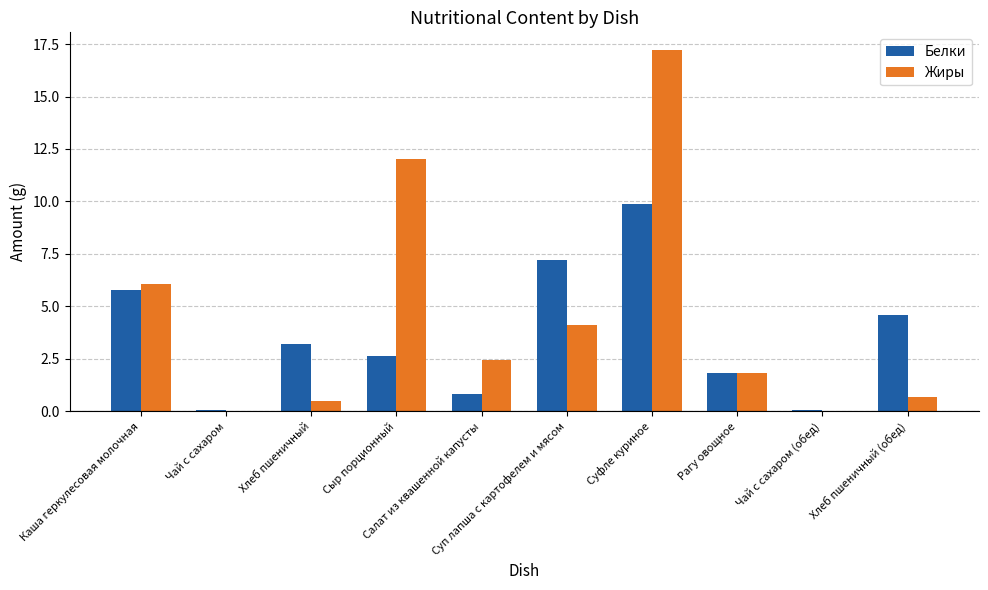

How many data points in Белки are above 3?

5